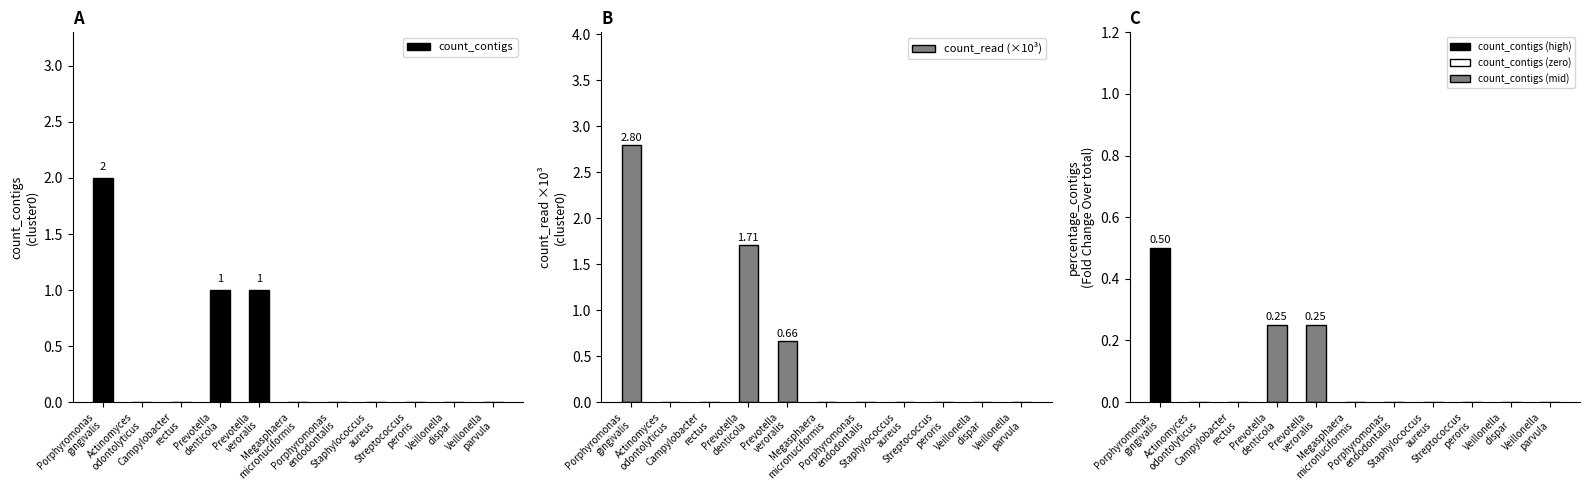

Rank the series by their average value, from highest to lowest.

count_read (×10³), count_contigs, percentage_contigs